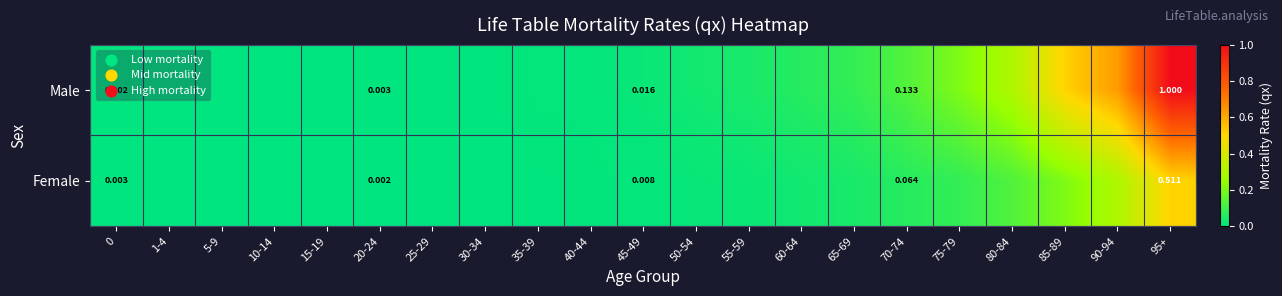

Which series changed the most between 20-24 and 70-74?

Male